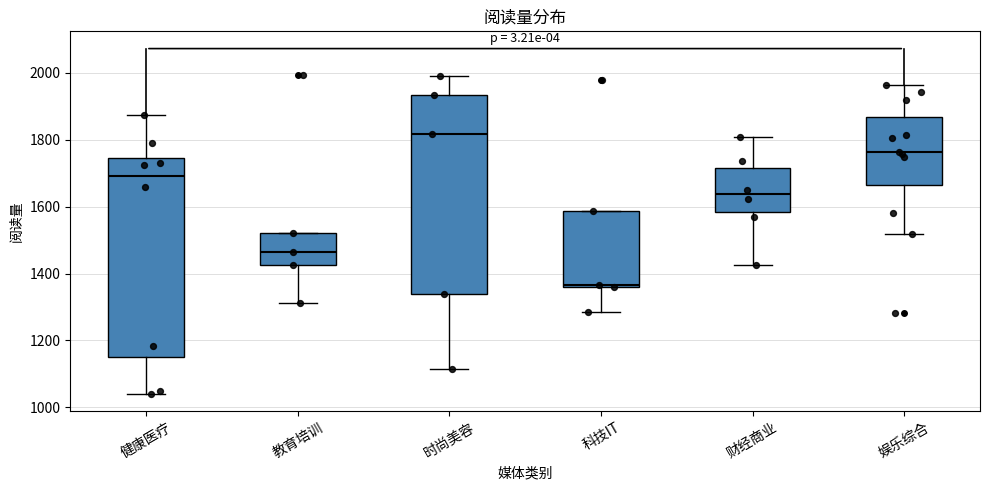

Which box has the highest median line?

时尚美容